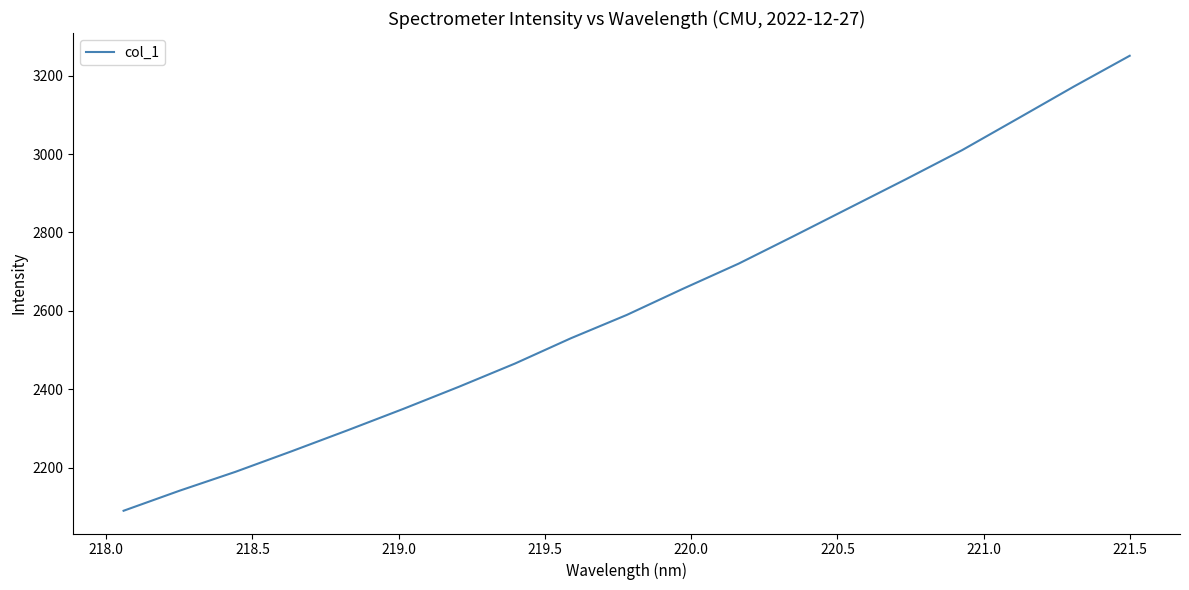

What is the maximum value shown in the chart?

3250.4